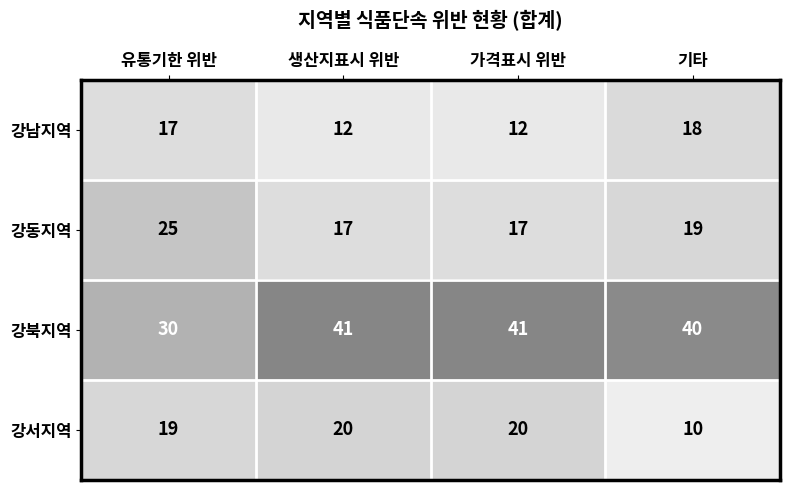

What is the maximum value shown in the chart?

41